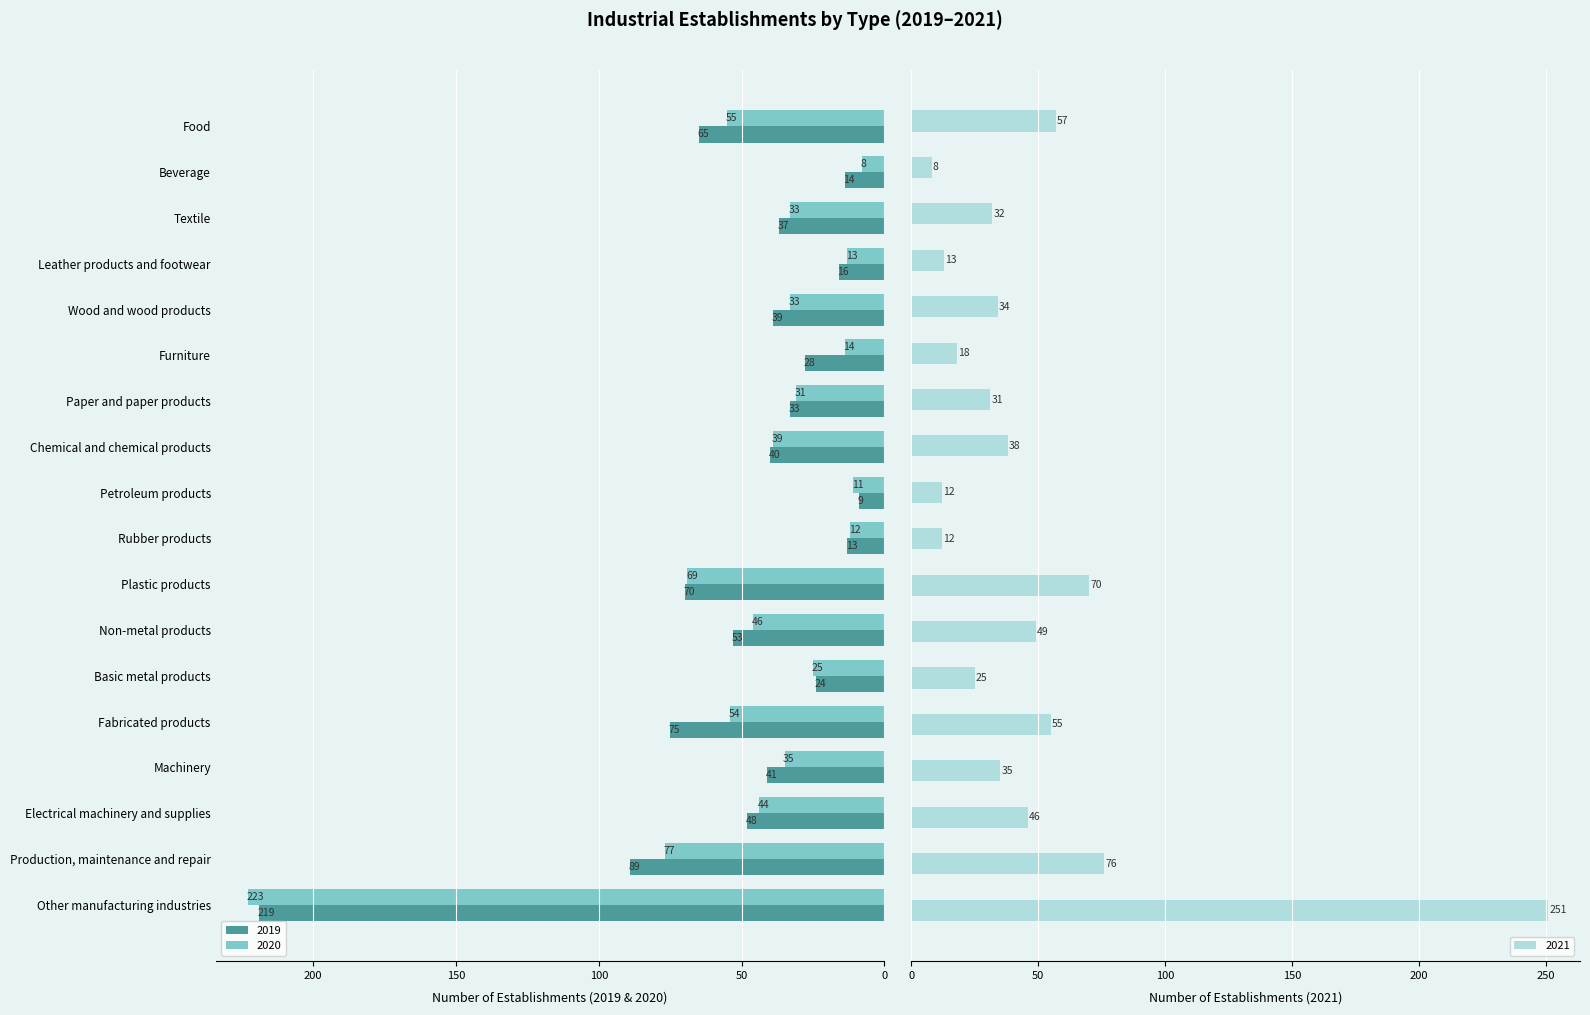

Count the number of data series in this chart.

3